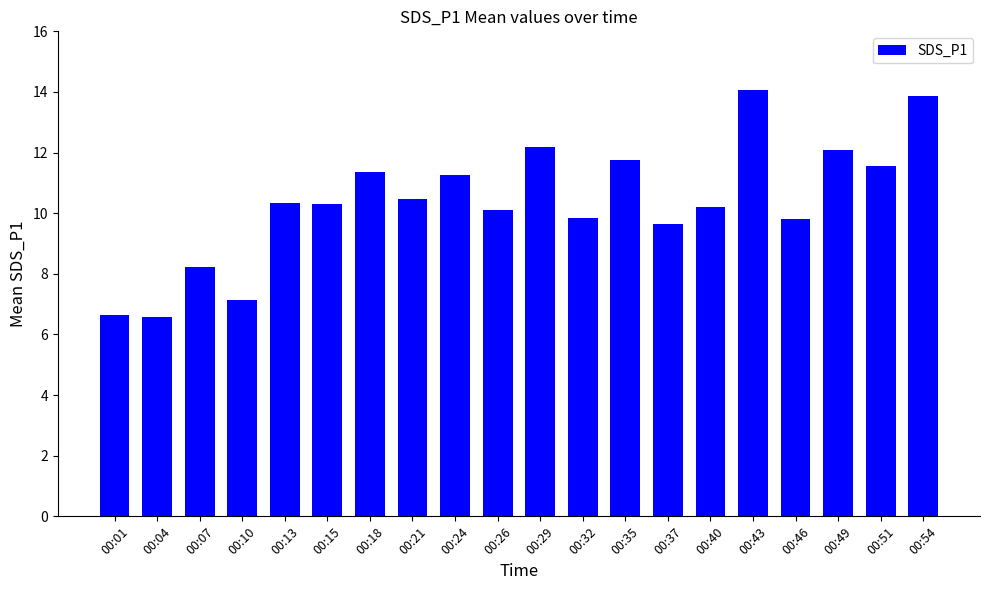

What is the change in value from 00:35 to 00:51?

-0.2